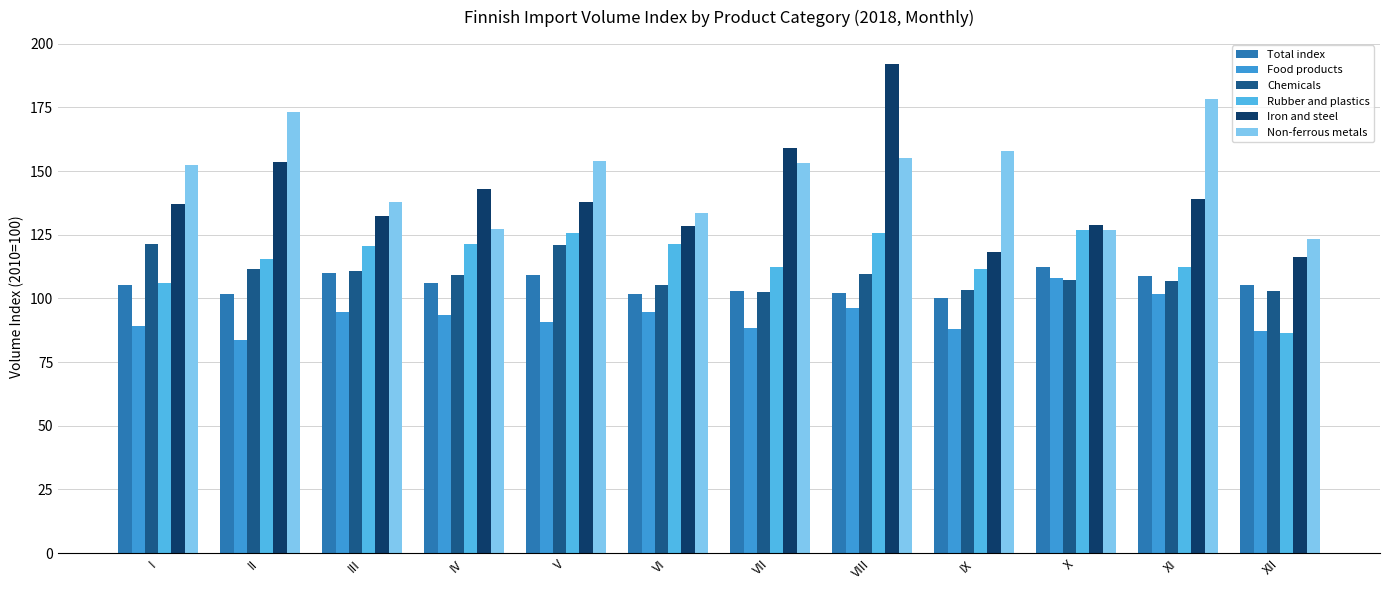

Is the value of Iron and steel at V greater than the value of Non-ferrous metals at VII?

No